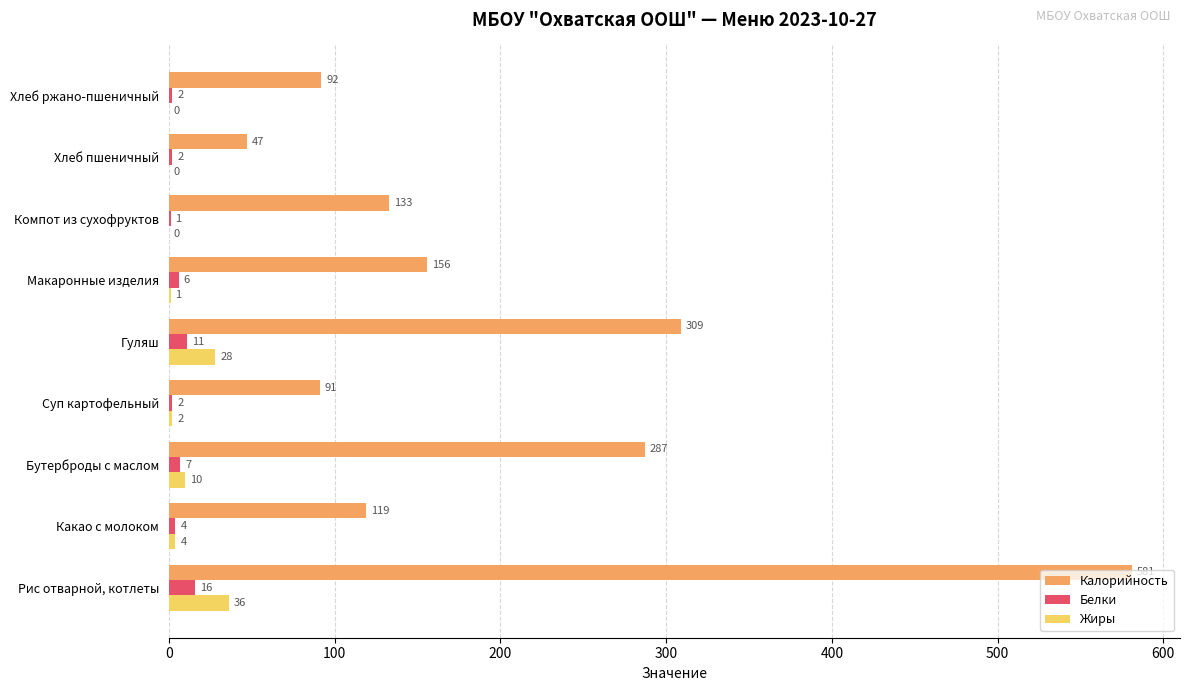

Between Бутерброды с маслом and Макаронные изделия, which series saw the biggest shift?

Калорийность